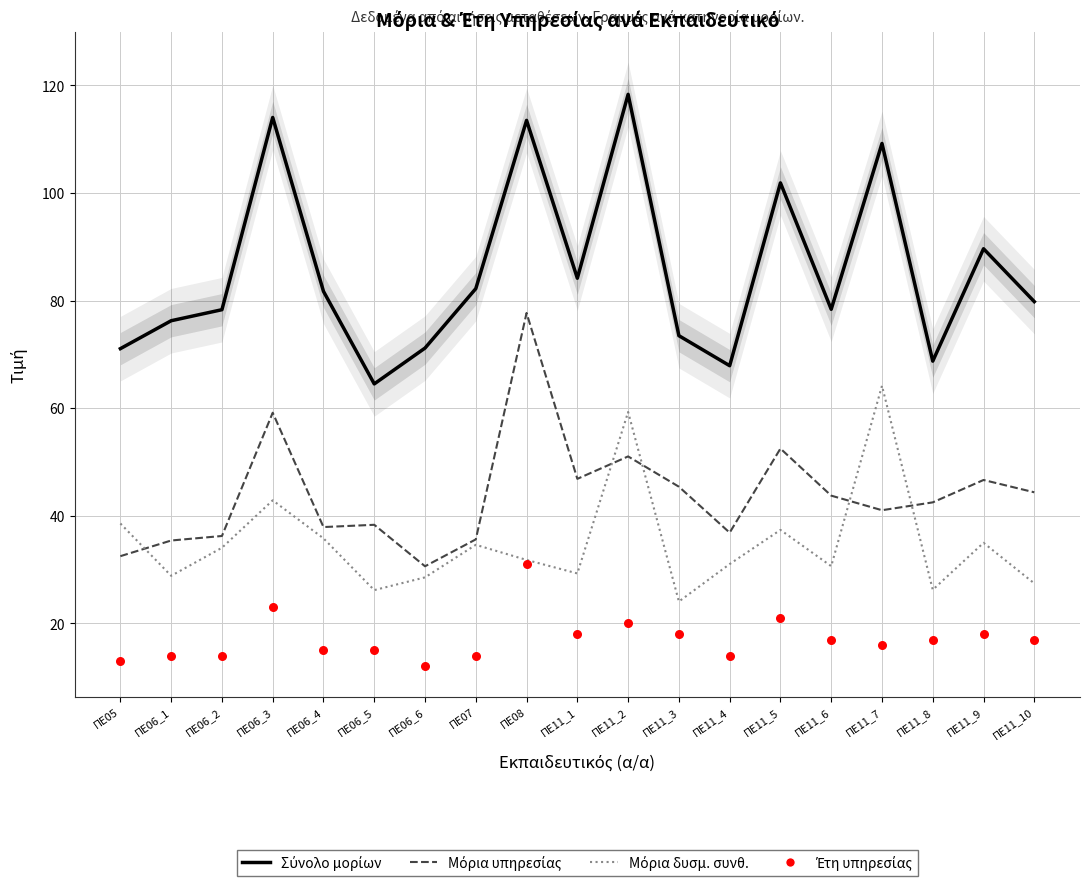

Is the value of Σύνολο μορίων at ΠΕ06_6 greater than the value of Μόρια συνολ. υπηρ. at ΠΕ11_7?

Yes